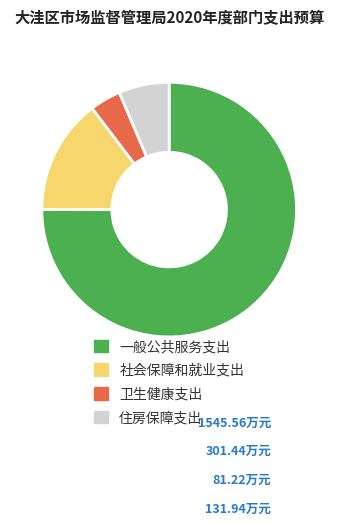

Which has a higher value, 卫生健康支出 or 社会保障和就业支出?

社会保障和就业支出